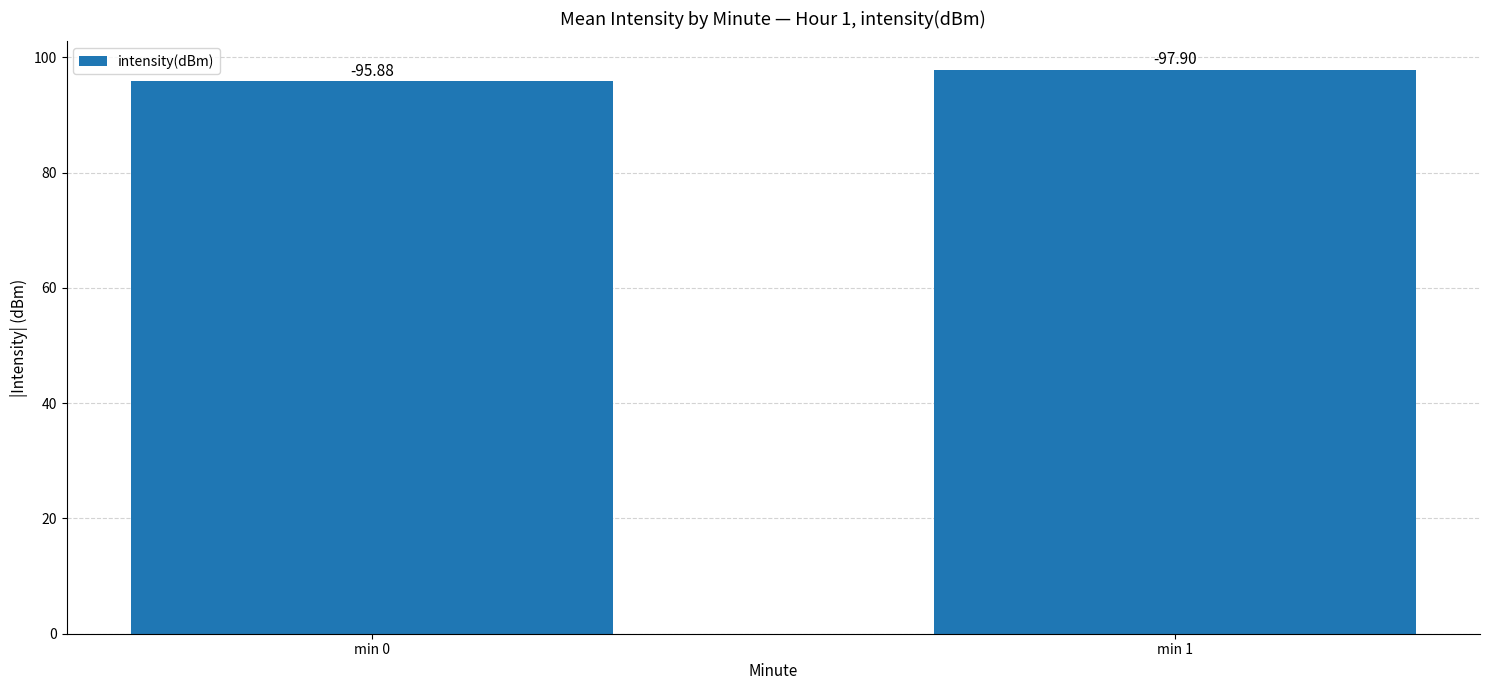

Rank the categories by value from highest to lowest.

min 1, min 0